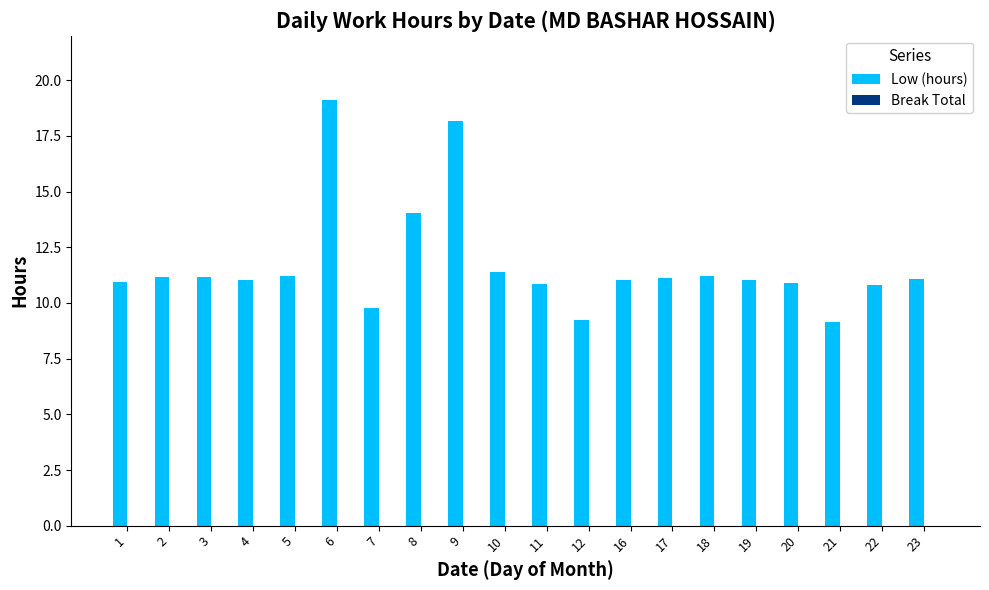

What is the difference between the maximum and minimum values?

10.0